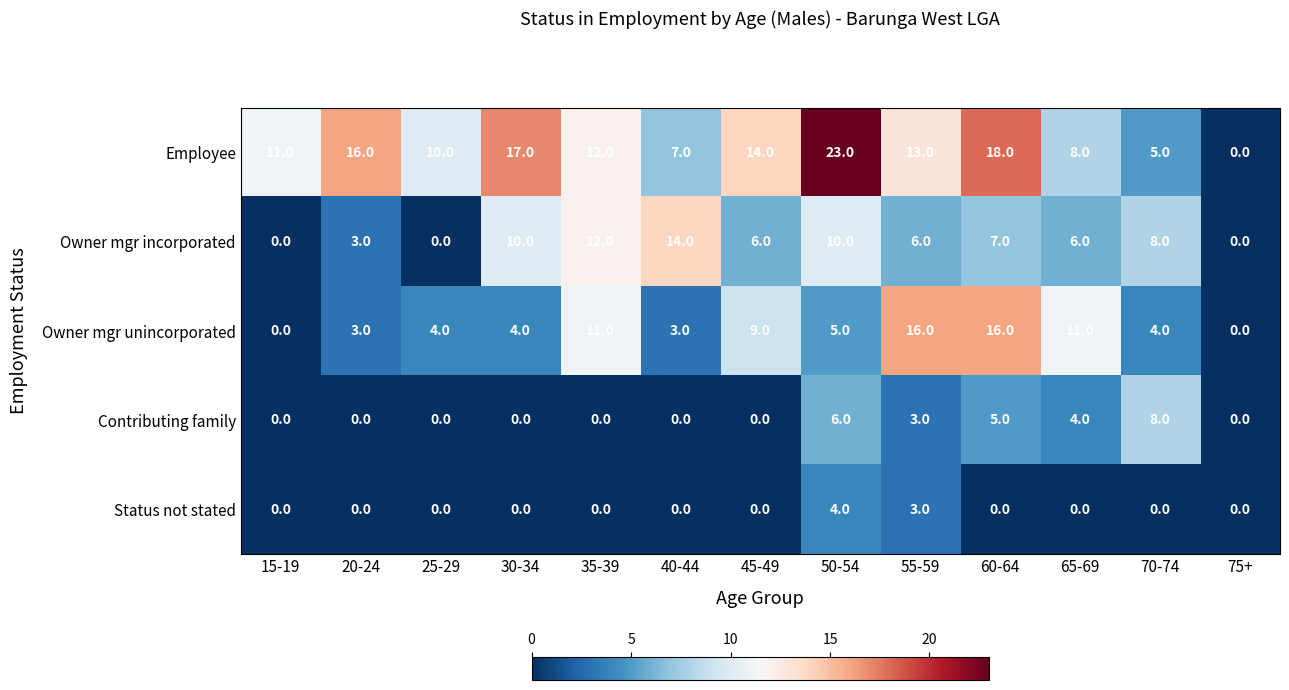

Count the number of data series in this chart.

5